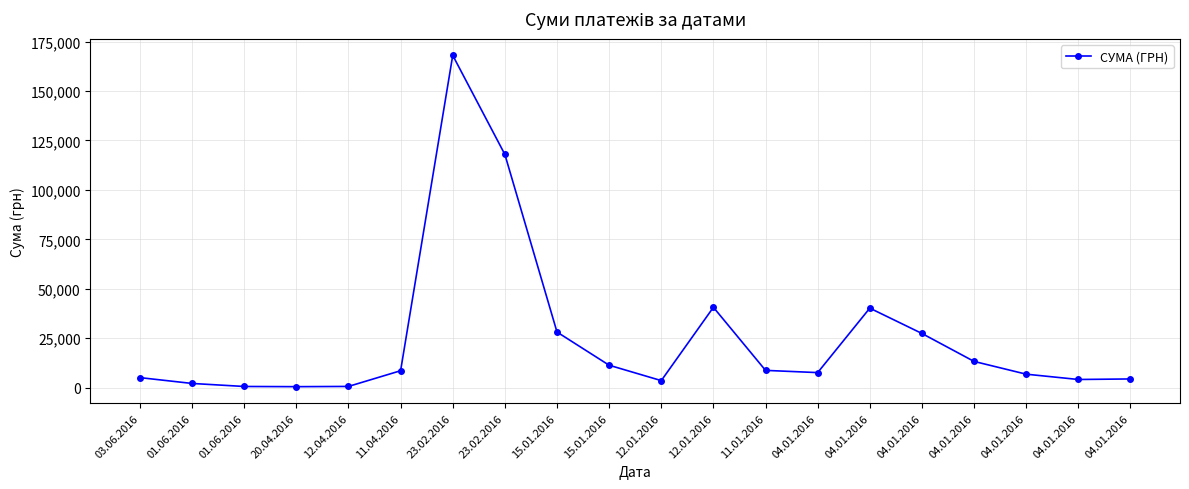

What is the difference between the second highest and second lowest values?

117341.4